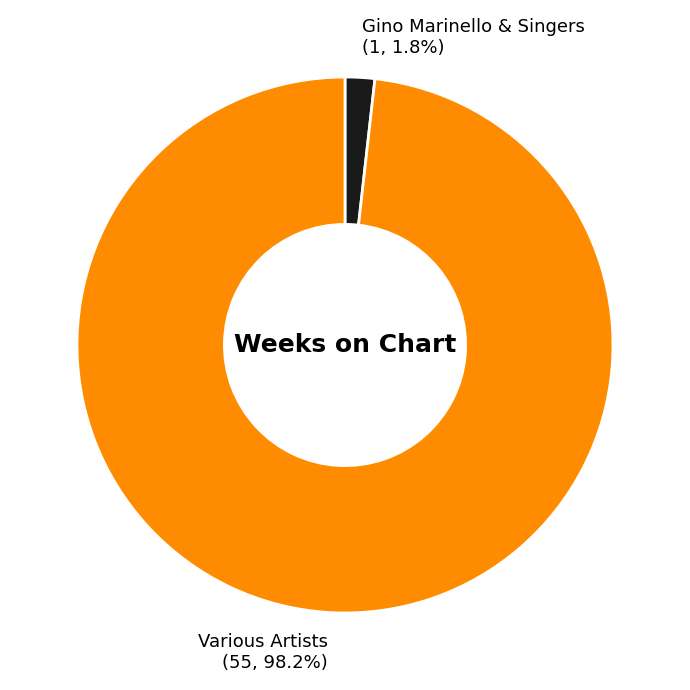

Is there a majority slice in this chart?

Yes